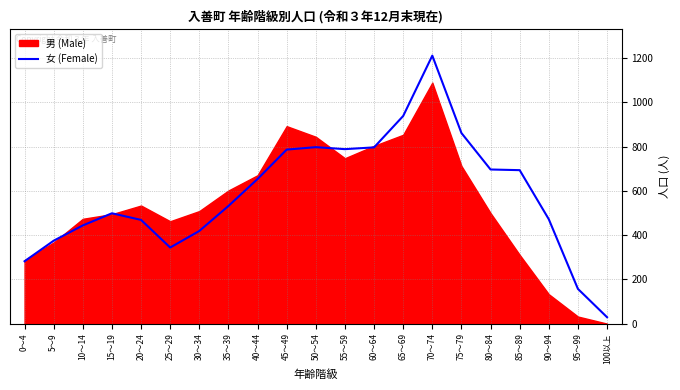

Where is 女 (Female) nearest to the value 620?

40～44